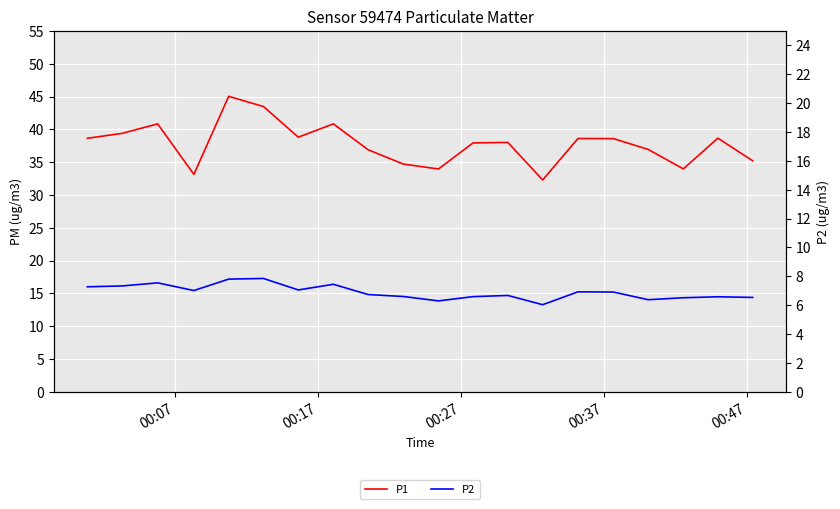

In P1, how many points are higher than both neighbors (excluding endpoints)?

6